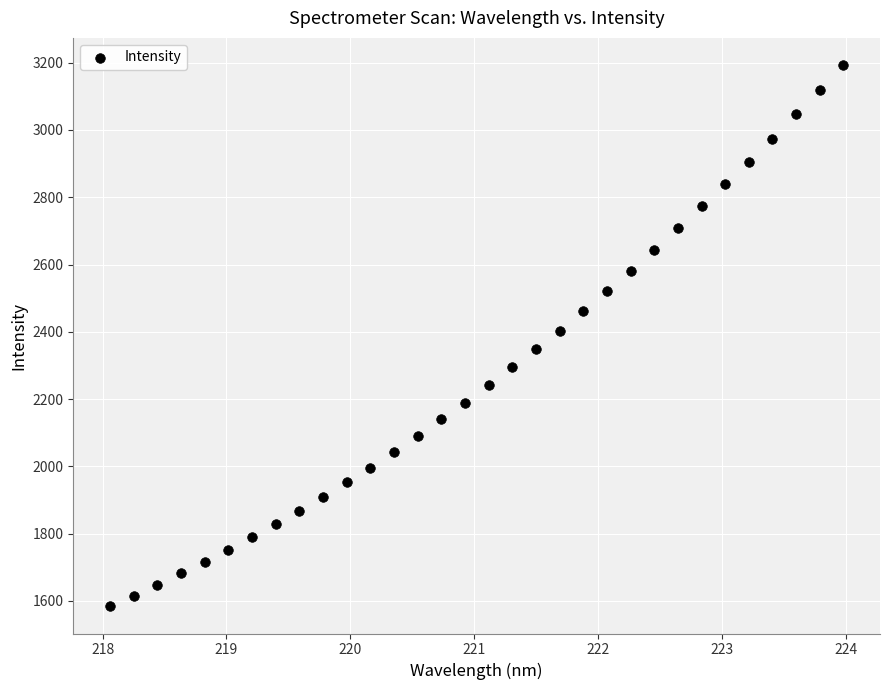

What is the range of Y values (max minus min)?

1609.8